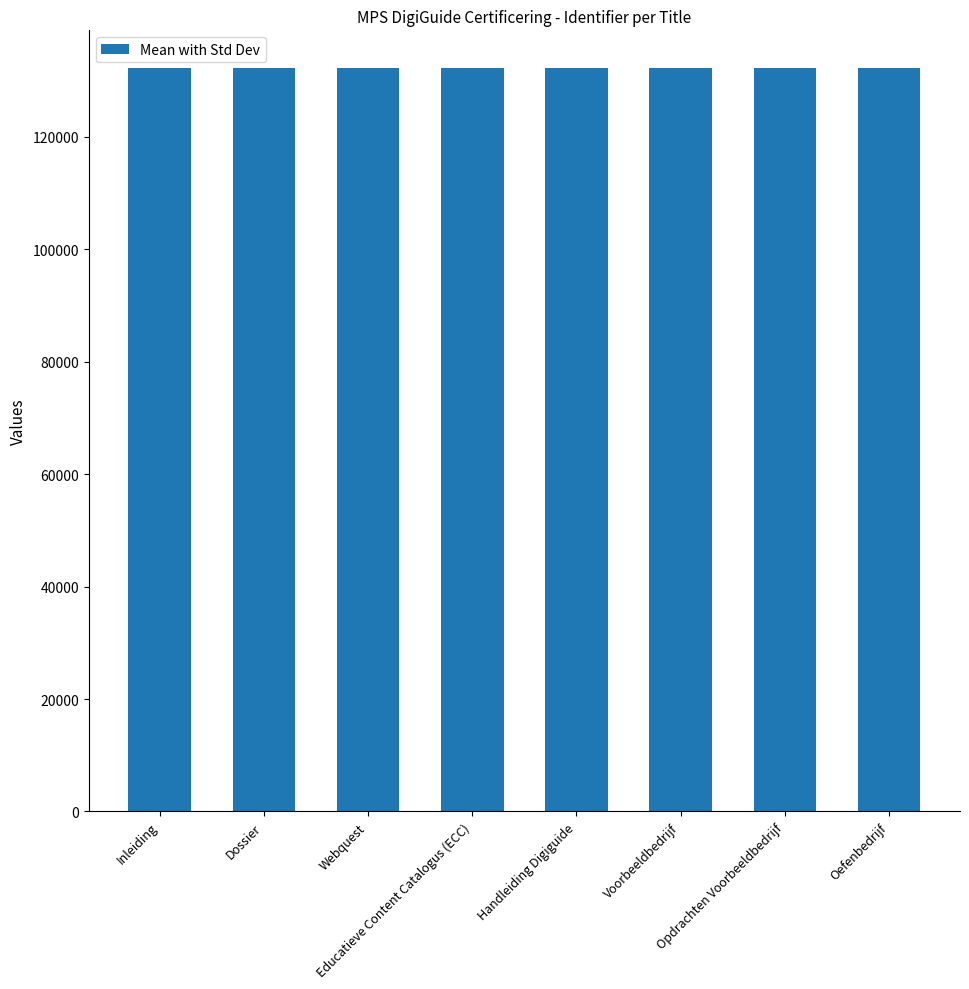

What is the maximum value shown in the chart?

132347